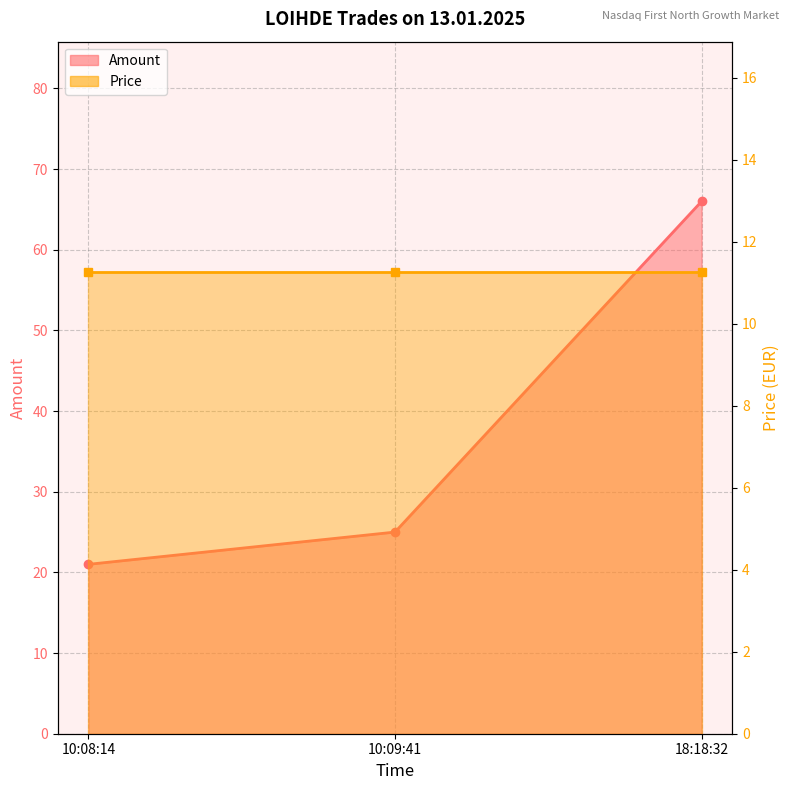

What is the spread (max minus min) of values at 10:09:41?

13.8